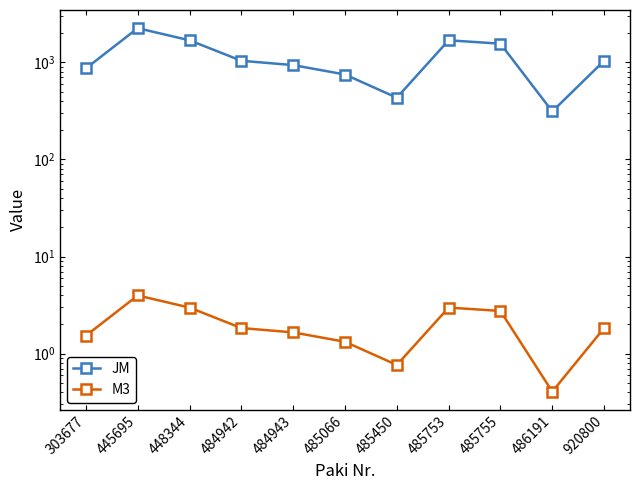

Reading left to right, what are all the values shown in this chart?

JM: 865.8	2246.4	1684.8	1036.8	936.0	748.8	432.0	1684.8	1555.2	312.0	1036.8
M3: 1.5	4.0	3.0	1.8	1.7	1.3	0.8	3.0	2.8	0.4	1.8